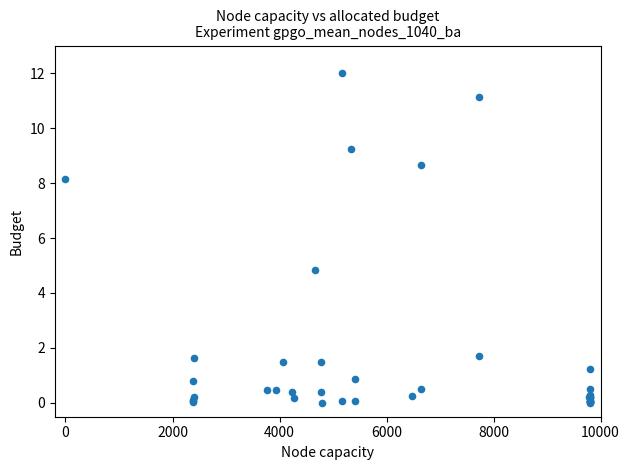

What Y value in the scatter plot is closest to 6?

4.8